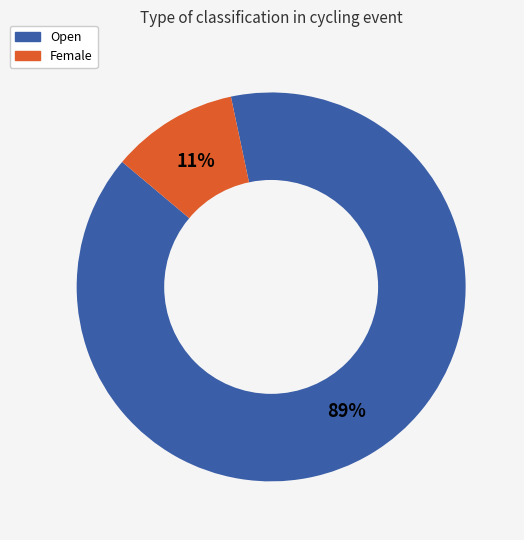

Which has a higher value, Female or Open?

Open